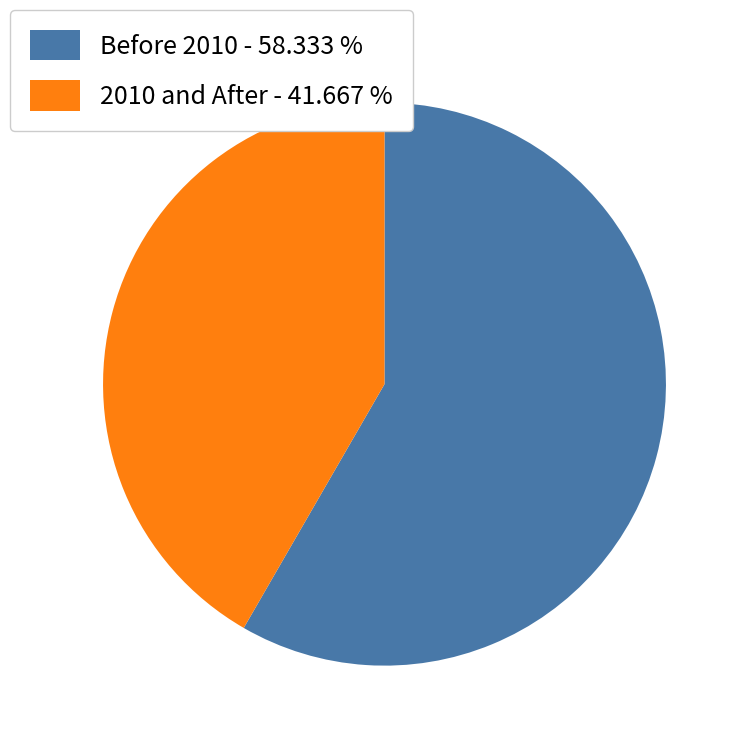

Is there any slice that represents more than half of the pie?

Yes